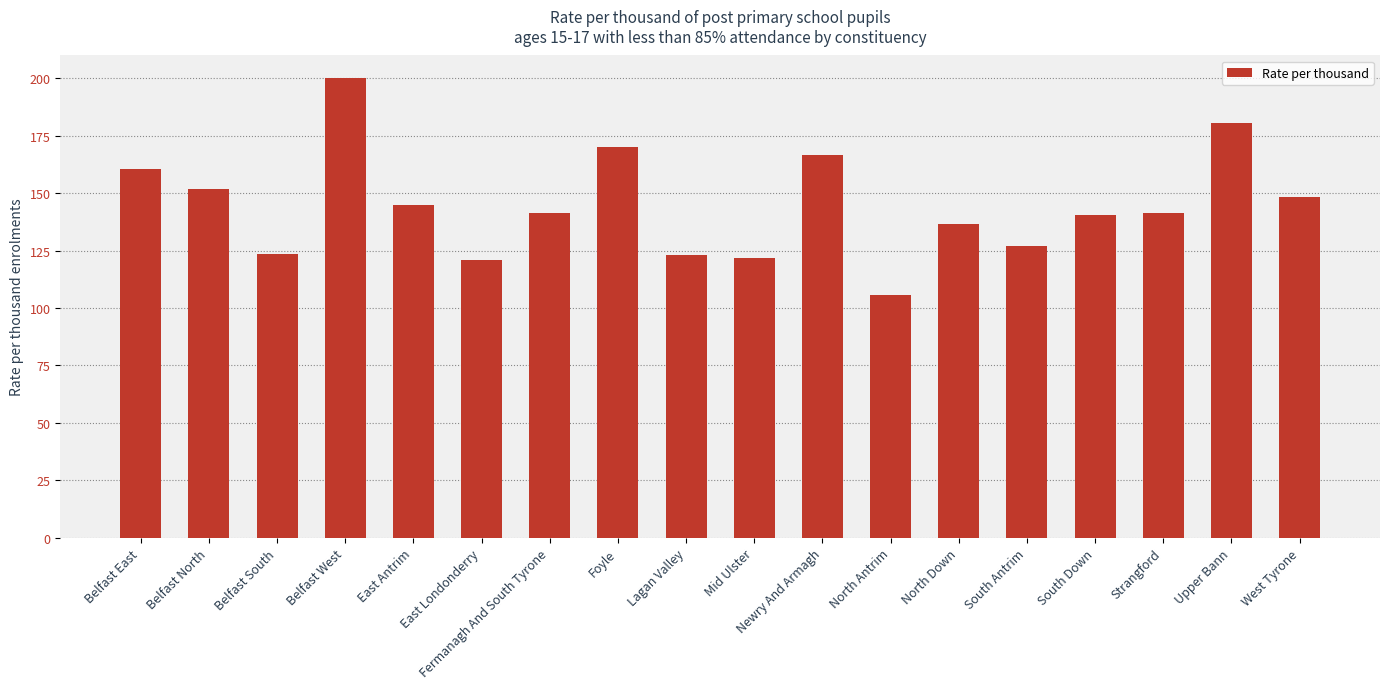

Which has a higher value, Belfast West or Fermanagh And South Tyrone?

Belfast West